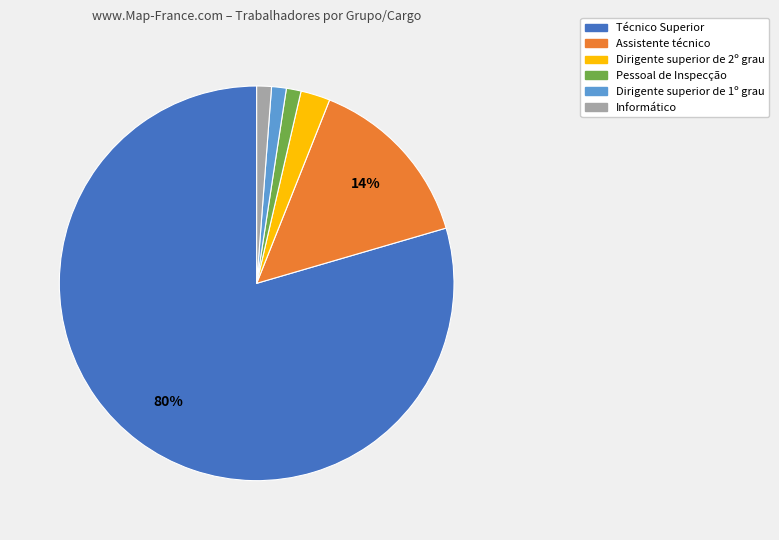

Which has a higher value, Técnico Superior or Dirigente superior de 1º grau?

Técnico Superior